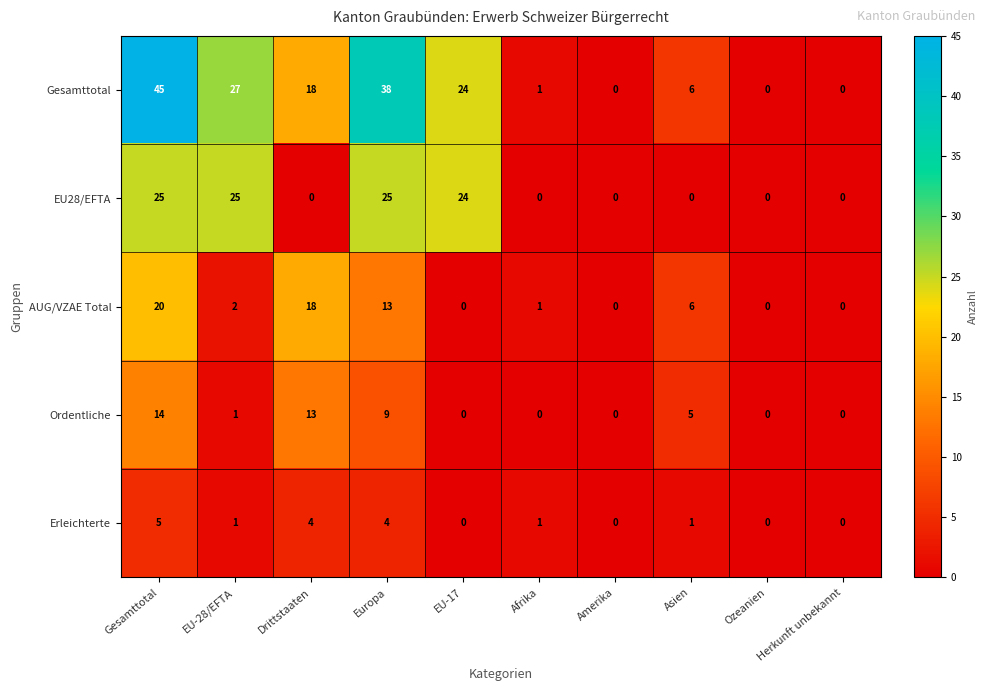

What is the difference between the second highest and minimum values in the EU28/EFTA series?

25